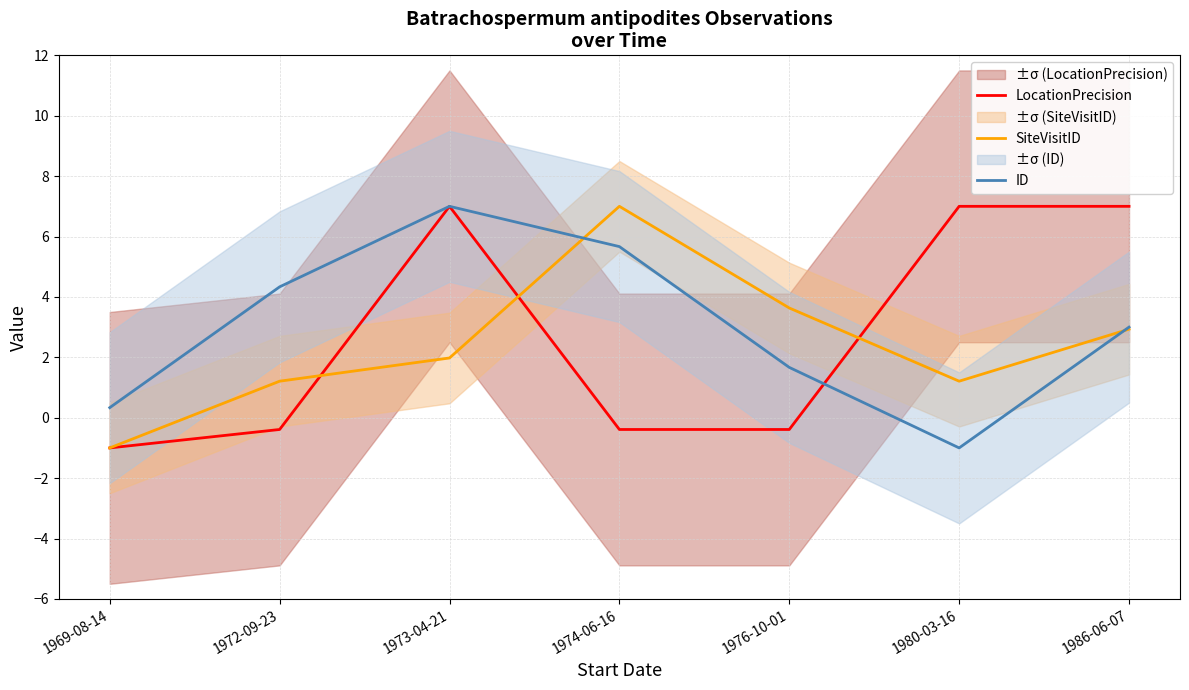

At which category is the sum across all series the highest?

1973-04-21